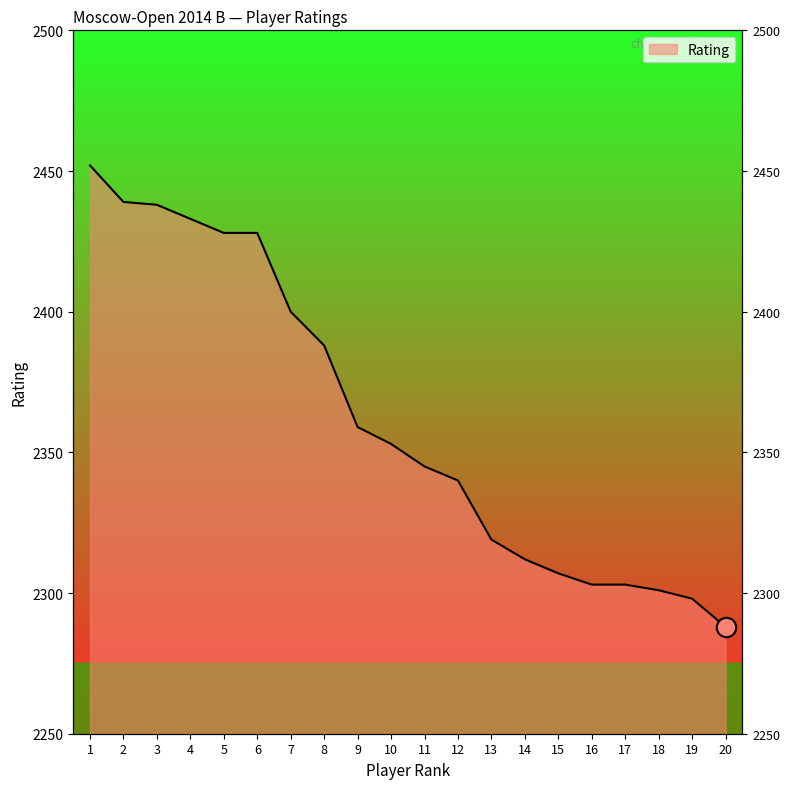

Where does the data first go above 2353?

1